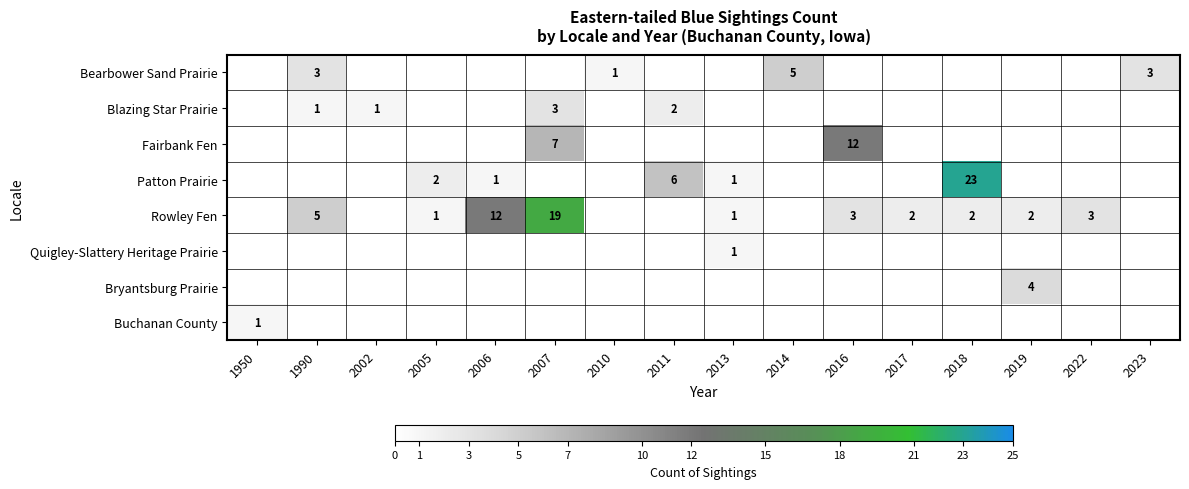

The value of Buchanan County at 1950 is 1. True or false?

True